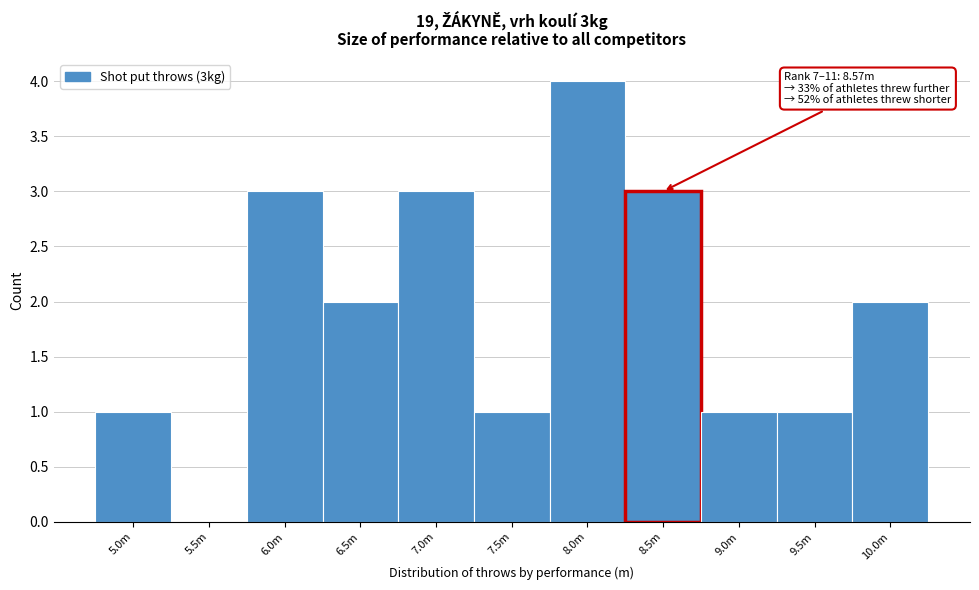

Reading left to right, extract all data points from this chart.

5.0m=1	5.5m=0	6.0m=3	6.5m=2	7.0m=3	7.5m=1	8.0m=4	8.5m=3	9.0m=1	9.5m=1	10.0m=2